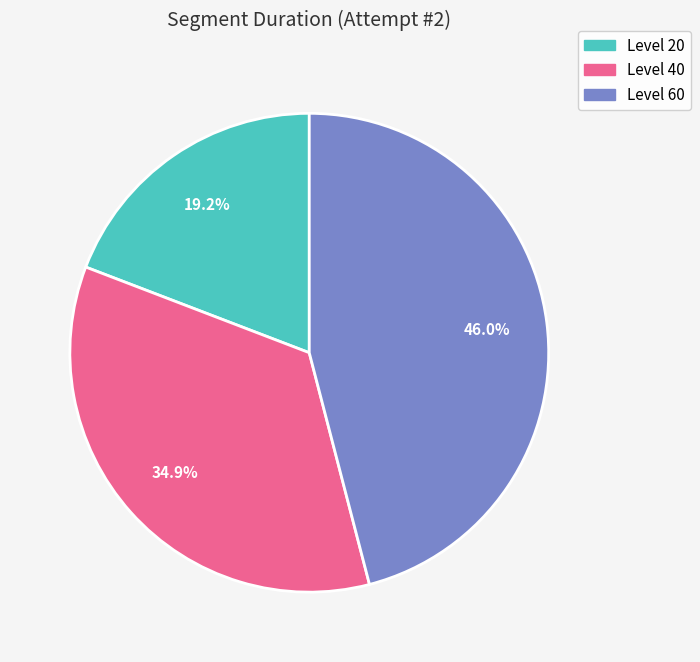

How many segments does this pie chart have?

3